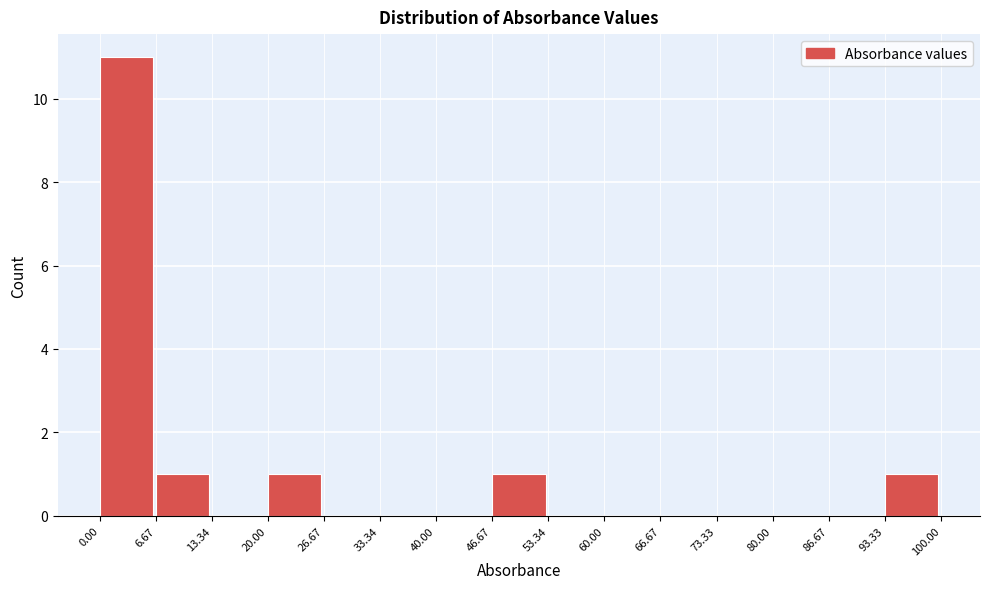

Reading left to right, list every bar in this chart as the range it spans on the x-axis followed by its height. The values are not printed on the chart, so give them approximately, as read against the axis.

0.00 to 6.67: 11
6.67 to 13.34: 1
13.34 to 20.00: 0
20.00 to 26.67: 1
26.67 to 33.34: 0
33.34 to 40.00: 0
40.00 to 46.67: 0
46.67 to 53.34: 1
53.34 to 60.00: 0
60.00 to 66.67: 0
66.67 to 73.33: 0
73.33 to 80.00: 0
80.00 to 86.67: 0
86.67 to 93.33: 0
93.33 to 100.00: 1